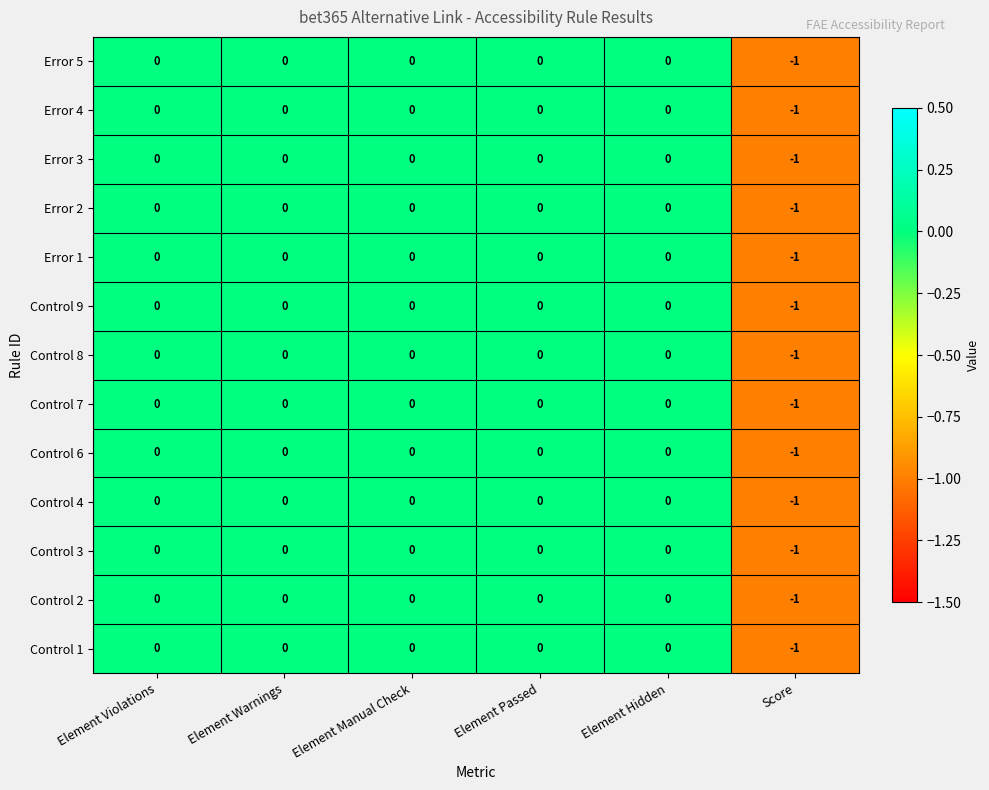

The value of Error 1 at Element Manual Check is 0. True or false?

True